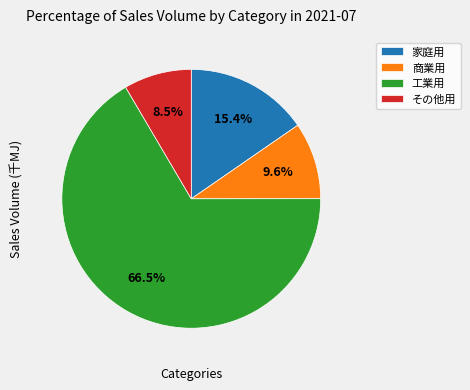

What is the total percentage of 工業用 and その他用?

75.0%